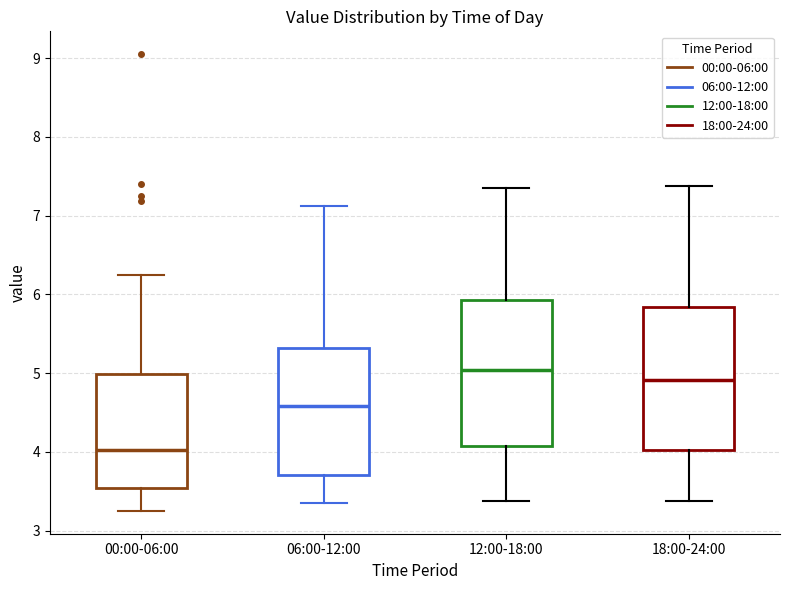

Where is the lower edge of the box for 18:00-24:00 on the y-axis? The values are not printed on the chart, so give them approximately, as read against the axis.

4.0